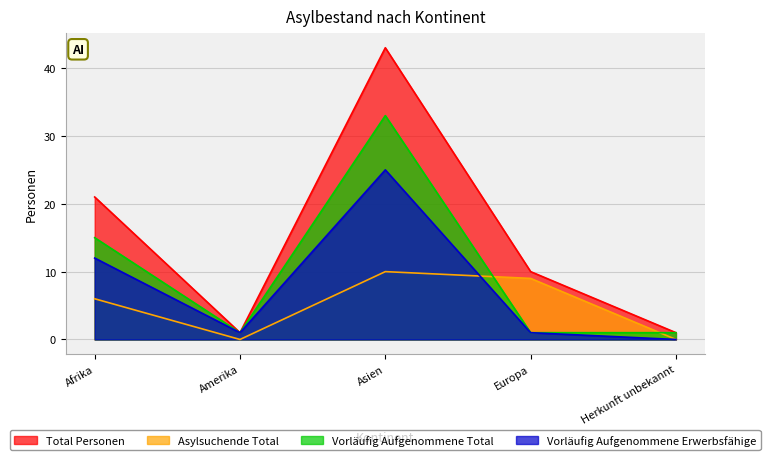

How many lines are shown in the chart?

4